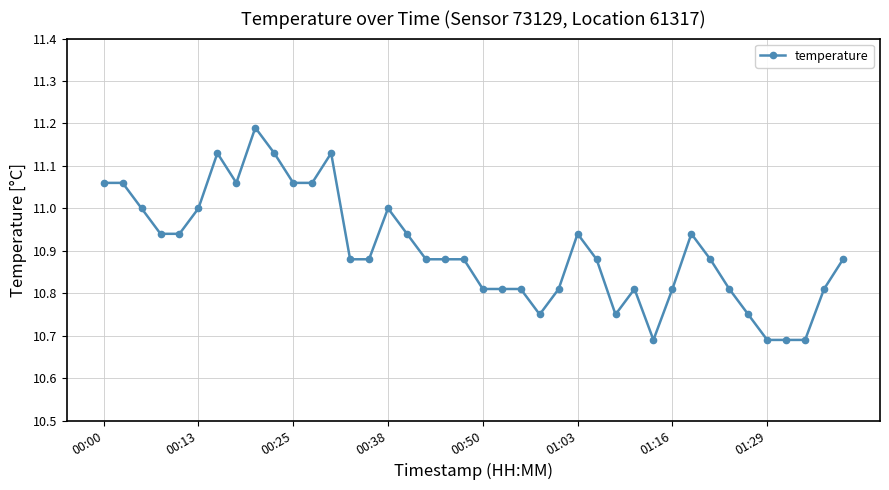

True or false: there are more than 0 points higher than both neighbors.

True